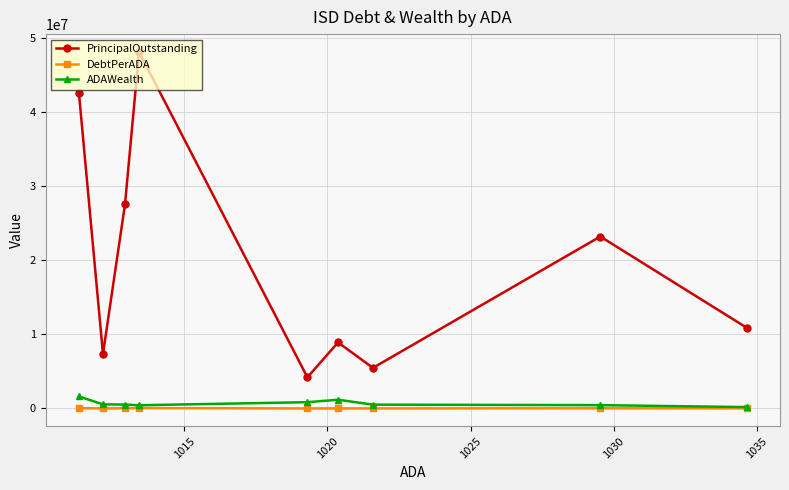

True or false: ADAWealth and DebtPerADA intersect in this chart.

False